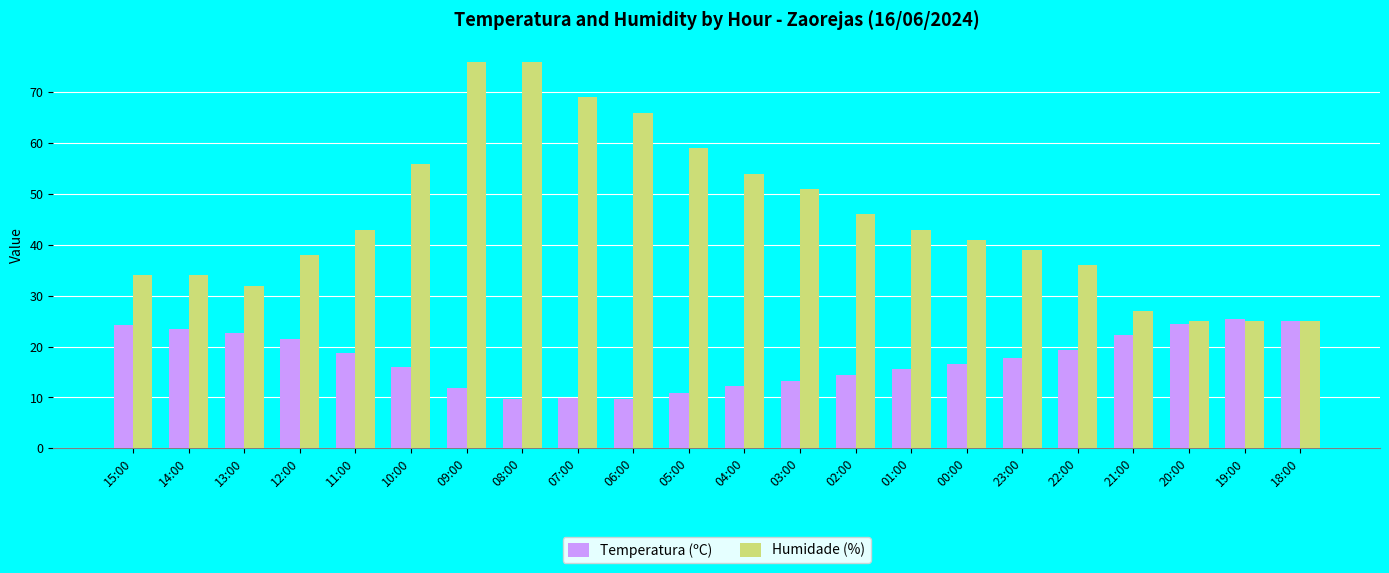

Which series has the widest spread of values?

Humidade (%)